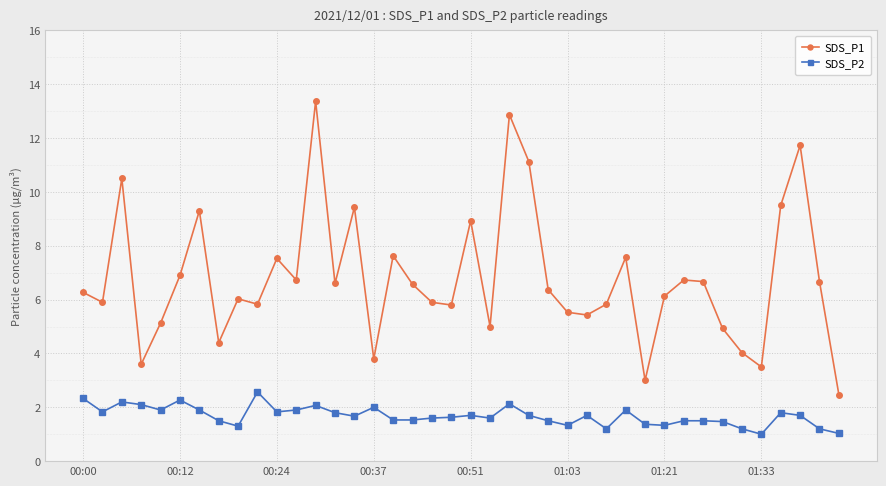

At how many categories does at least one series exceed 8?

9